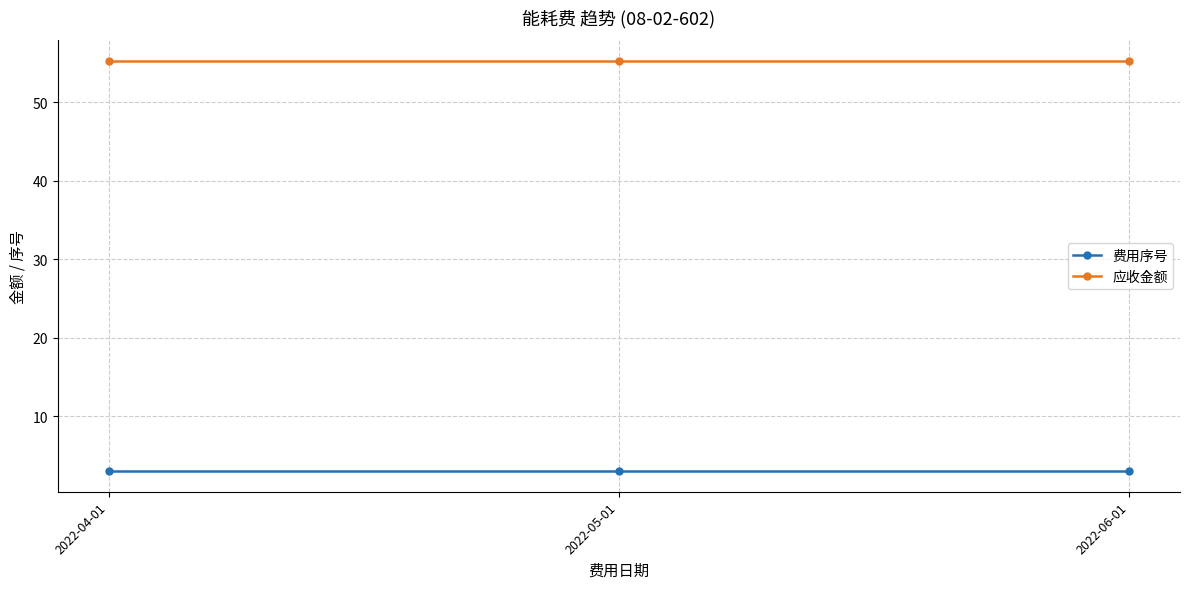

What is the maximum value for 费用序号?

3.0